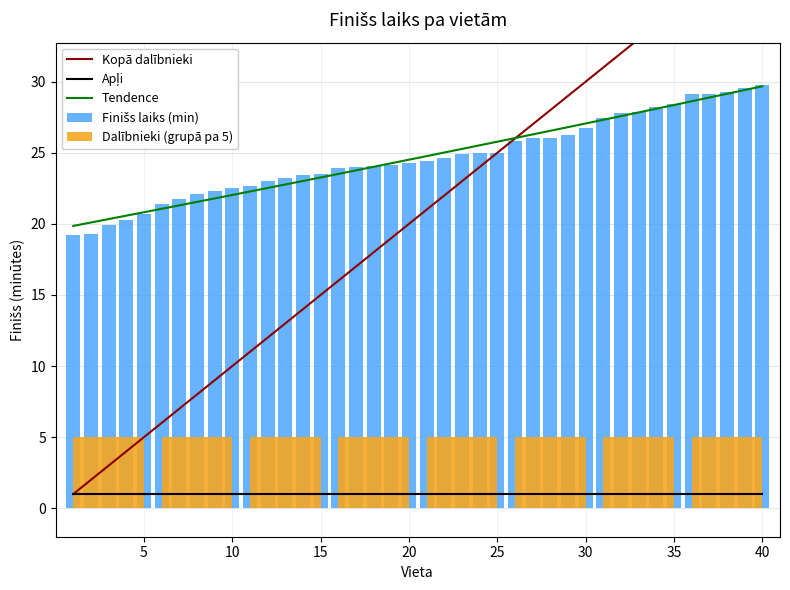

List the labels in order of value, smallest first.

1, 2, 3, 4, 5, 6, 7, 8, 9, 10, 11, 12, 13, 14, 15, 16, 17, 18, 19, 20, 21, 22, 23, 24, 25, 26, 27, 28, 29, 30, 31, 32, 33, 34, 35, 36, 37, 38, 39, 40